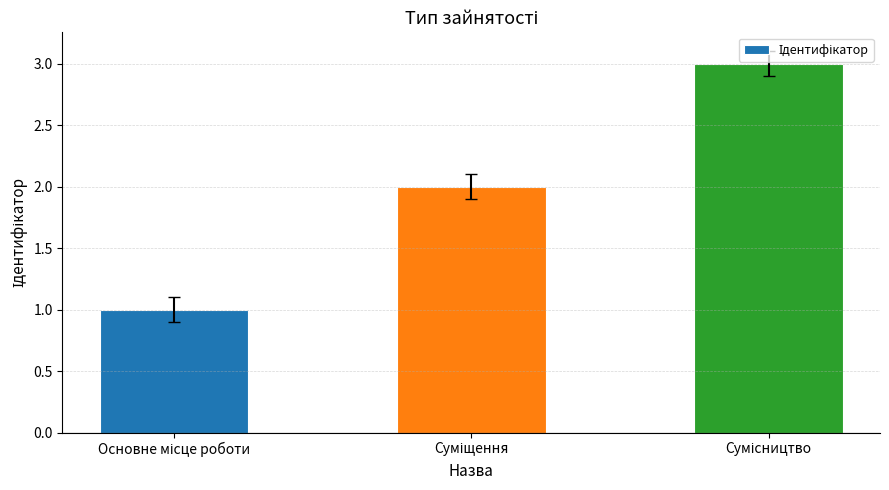

What is the maximum value shown in the chart?

3